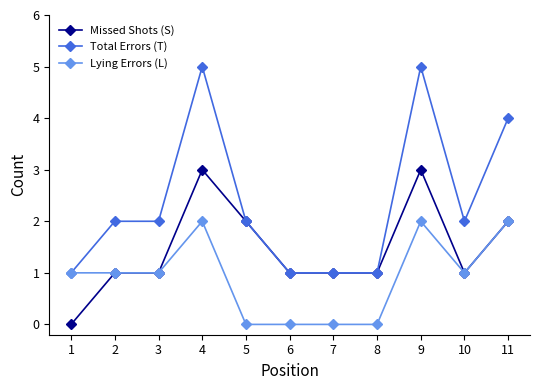

True or false: Total Errors (T) has more than 1 points higher than both neighbors.

True